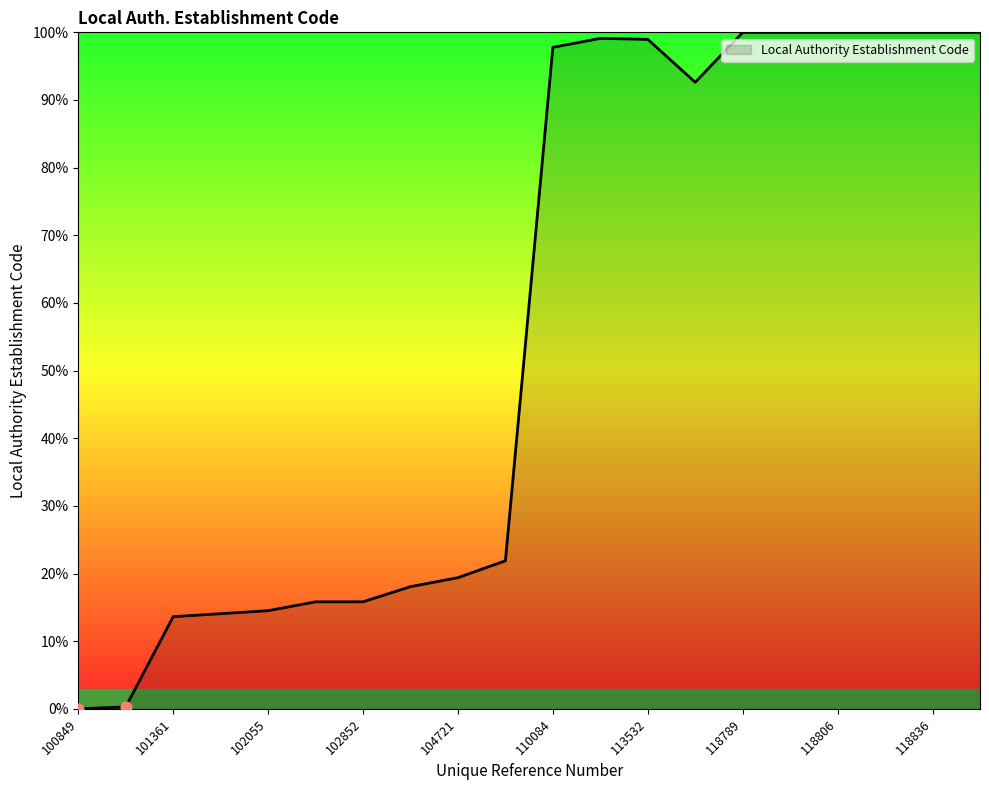

What is the greatest value displayed?

100.0